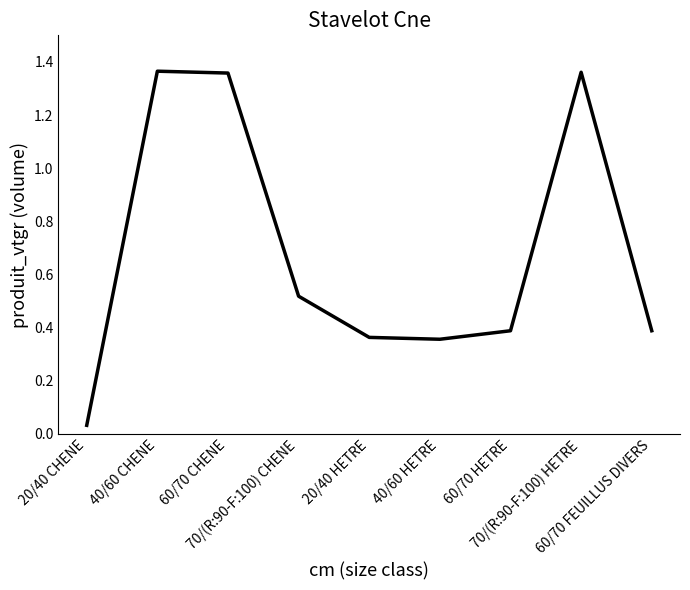

How many interior local valleys (lower than both neighbors) does the data have?

1